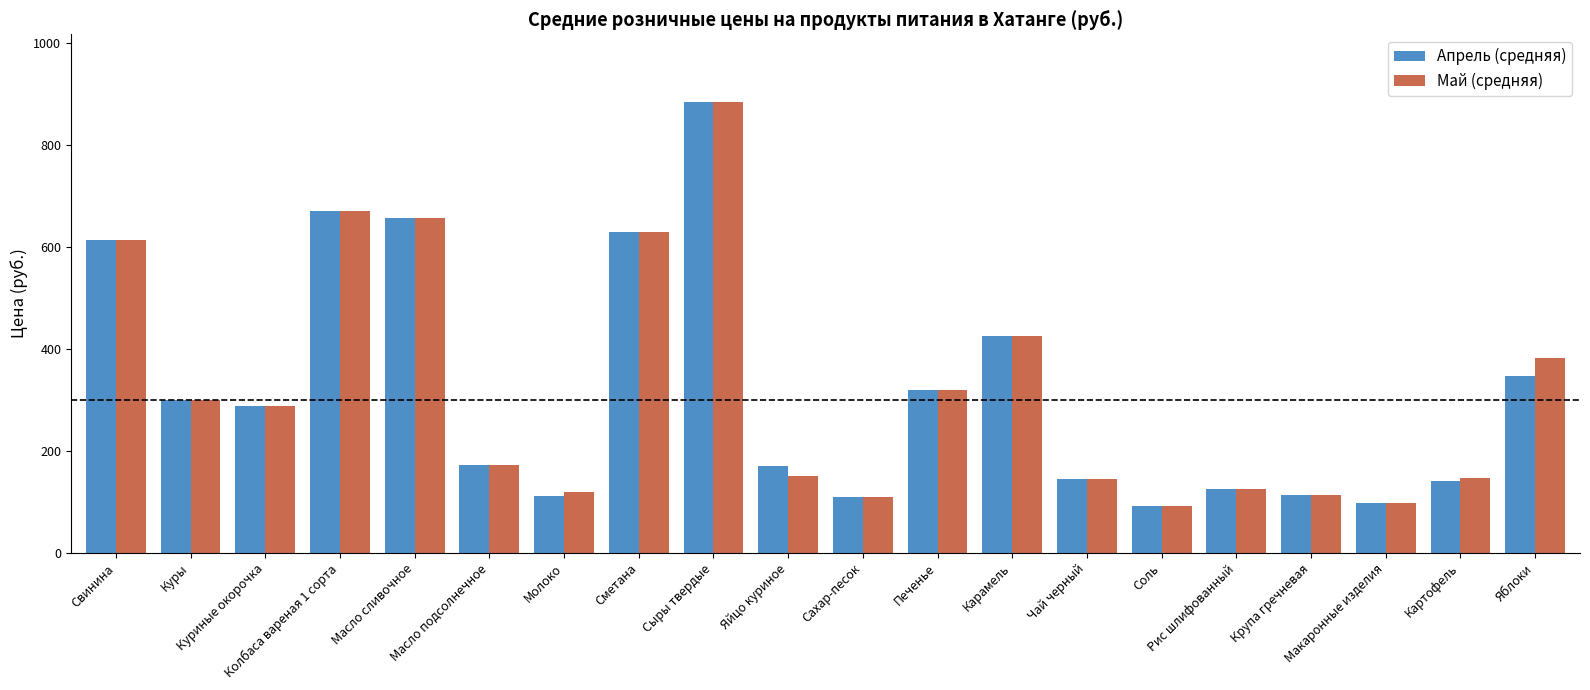

Which series changed the most between Куриные окорочка and Яблоки?

Май (средняя)